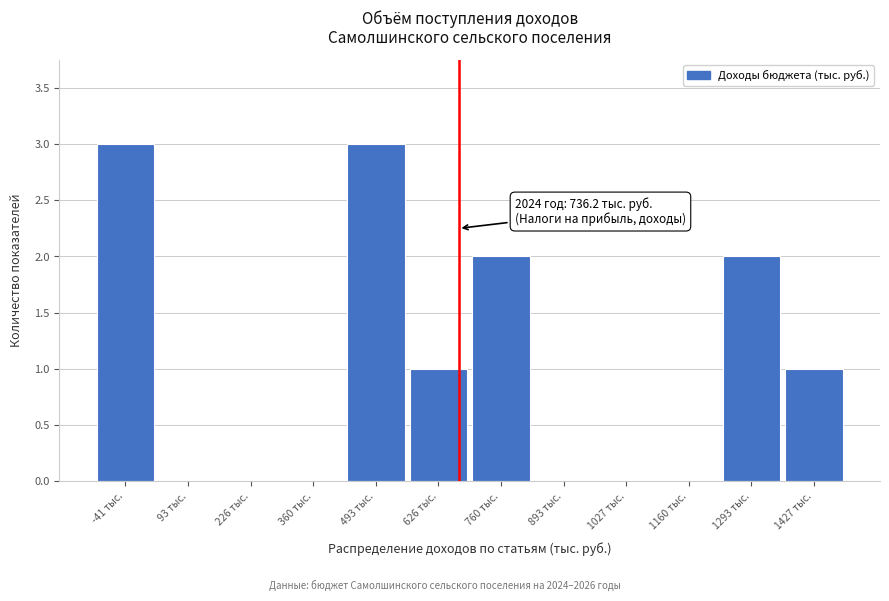

Reading left to right, transcribe all the data shown in this chart.

-41 тыс.=3	93 тыс.=0	226 тыс.=0	360 тыс.=0	493 тыс.=3	626 тыс.=1	760 тыс.=2	893 тыс.=0	1027 тыс.=0	1160 тыс.=0	1293 тыс.=2	1427 тыс.=1